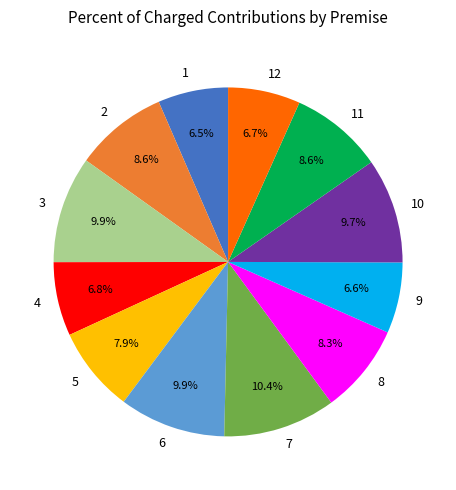

To the nearest percent, what is the difference between the largest and smallest slice percentages?

4%